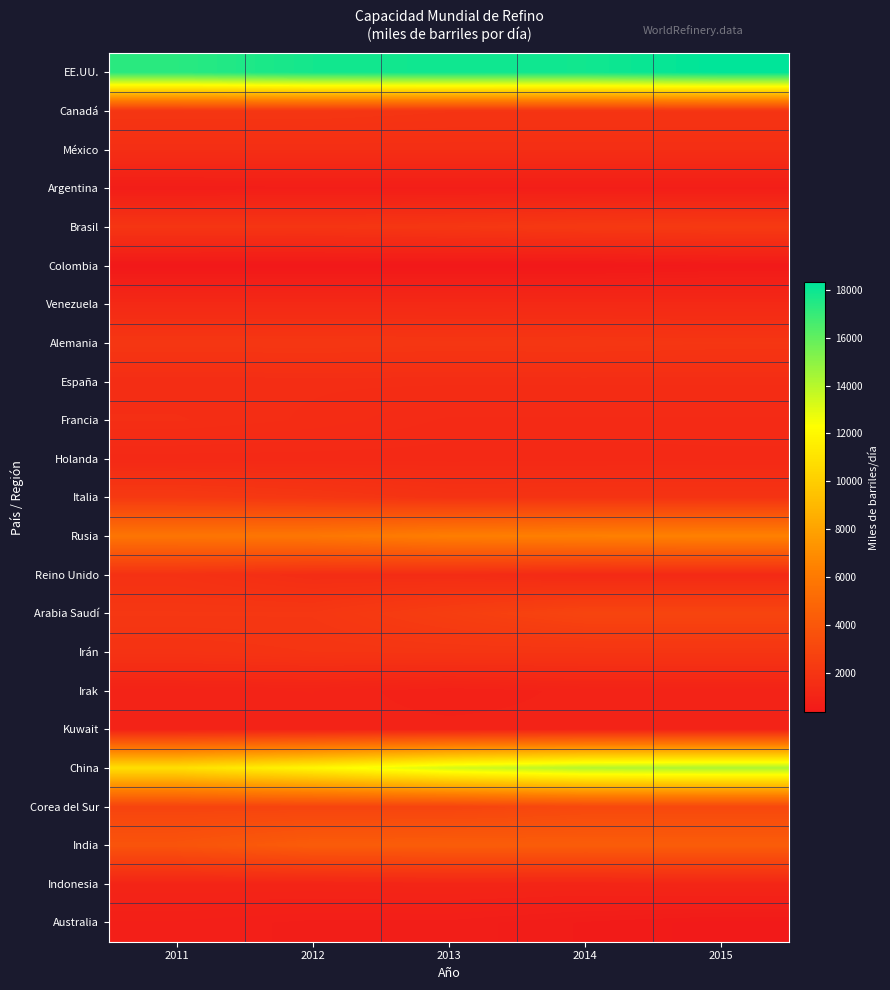

Reading left to right, extract all data points from this chart.

EE.UU.: 2011=17322.2	2012=17823.7	2013=17924.6	2014=17889.0	2015=18315.0
Canadá: 2011=2039.6	2012=2050.0	2013=1964.5	2014=1964.5	2015=1965.9
México: 2011=1605.5	2012=1605.5	2013=1605.5	2014=1602.0	2015=1602.0
Argentina: 2011=625.0	2012=657.0	2013=657.0	2014=657.0	2015=657.0
Brasil: 2011=2010.1	2012=2000.5	2013=2093.1	2014=2234.6	2015=2277.8
Colombia: 2011=336.0	2012=336.0	2013=336.0	2014=336.0	2015=421.0
Venezuela: 2011=1303.0	2012=1303.0	2013=1303.0	2014=1303.0	2015=1303.0
Alemania: 2011=2077.5	2012=2096.5	2013=2061.1	2014=2076.6	2015=2032.3
España: 2011=1541.9	2012=1546.3	2013=1546.3	2014=1546.3	2015=1546.3
Francia: 2011=1610.2	2012=1512.8	2013=1374.9	2014=1374.9	2015=1374.9
Holanda: 2011=1276.2	2012=1274.3	2013=1274.3	2014=1274.3	2015=1292.8
Italia: 2011=2276.0	2012=2113.0	2013=1876.0	2014=1915.0	2015=1915.0
Rusia: 2011=5731.0	2012=5836.0	2013=6245.0	2014=6352.0	2015=6428.0
Reino Unido: 2011=1787.3	2012=1526.2	2013=1498.1	2014=1337.5	2015=1337.5
Arabia Saudí: 2011=2107.0	2012=2107.0	2013=2507.0	2014=2899.0	2015=2899.0
Irán: 2011=1860.0	2012=1952.0	2013=1985.0	2014=1985.0	2015=1985.0
Irak: 2011=935.0	2012=971.0	2013=823.0	2014=931.0	2015=933.0
Kuwait: 2011=936.0	2012=936.0	2013=936.0	2014=936.0	2015=936.0
China: 2011=10834.3	2012=11932.8	2013=13304.5	2014=14109.1	2015=14262.4
Corea del Sur: 2011=2864.2	2012=2877.6	2013=2877.6	2014=3110.3	2015=3110.3
India: 2011=3794.6	2012=4278.8	2013=4319.0	2014=4319.0	2015=4307.2
Indonesia: 2011=1041.0	2012=1041.0	2013=1077.0	2014=1055.0	2015=1116.0
Australia: 2011=742.4	2012=663.4	2013=662.4	2014=536.1	2015=443.1